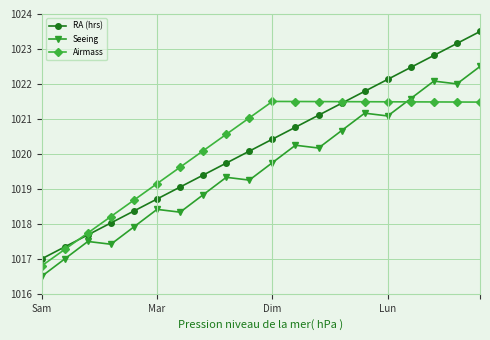

What is the value of the Seeing point at the 19th from the left?

1022.0